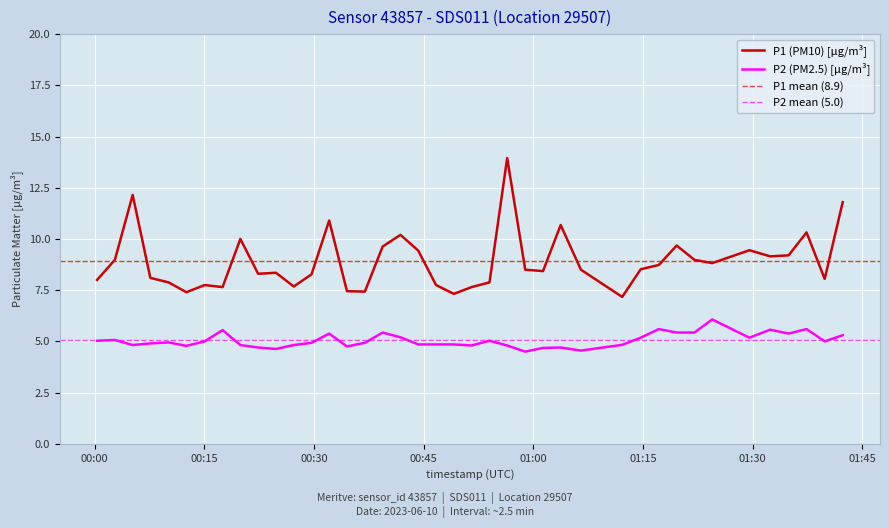

True or false: P1 and P2 cross at least once.

False